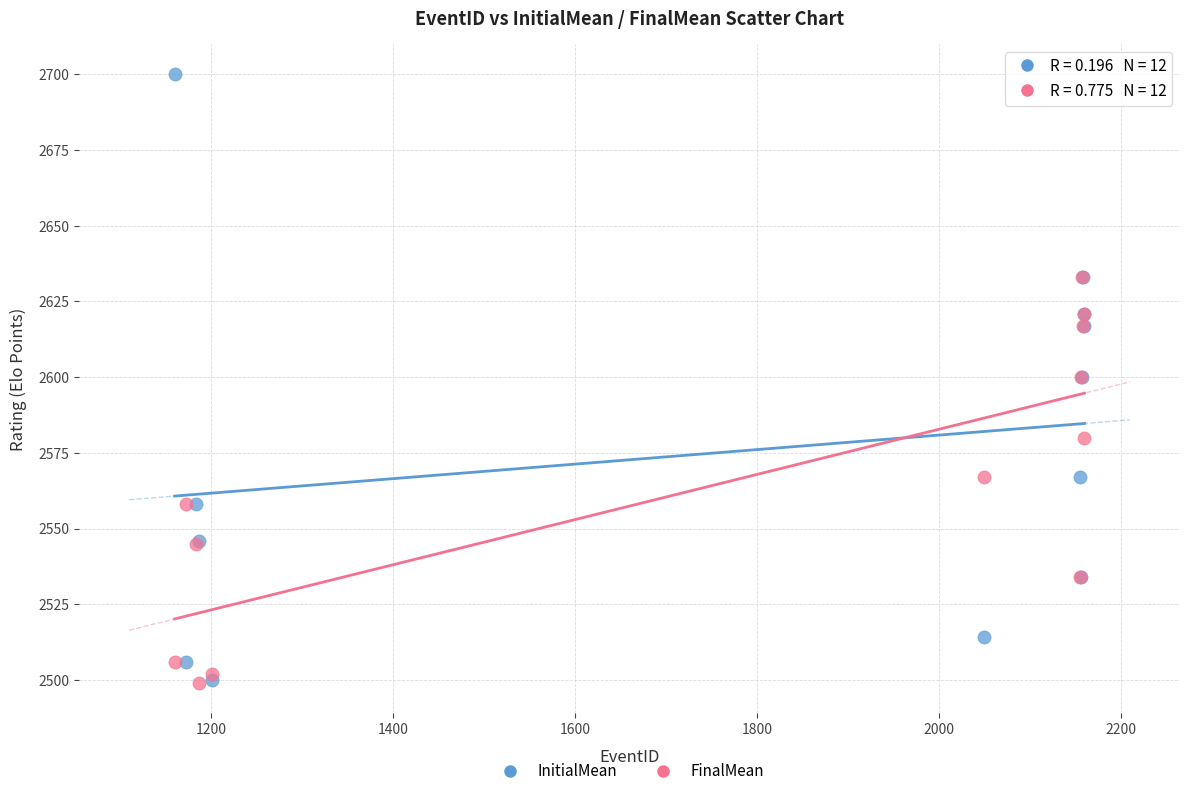

What are all the series names shown in the legend?

InitialMean, FinalMean